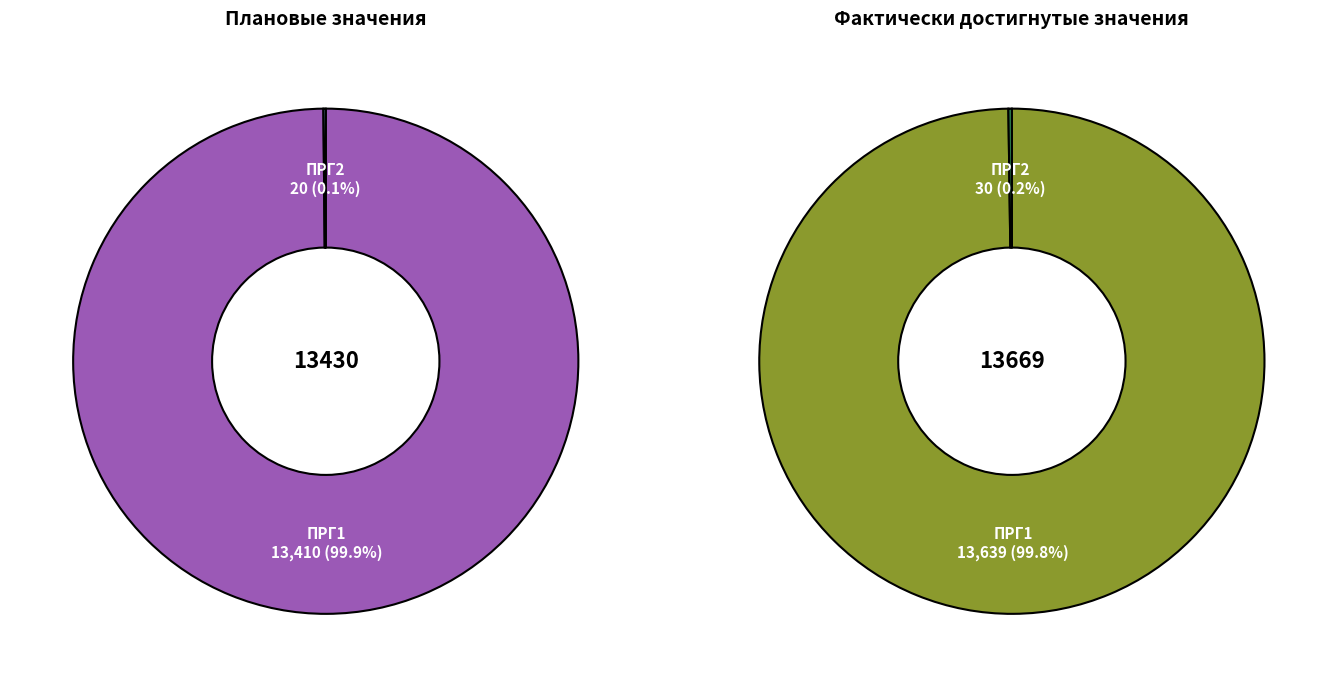

To the nearest percent, what is the difference between the largest and smallest slice percentages?

100%